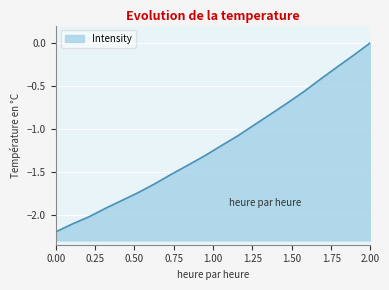

The chart shows a value of -2.7 at 219.2067. True or false?

False